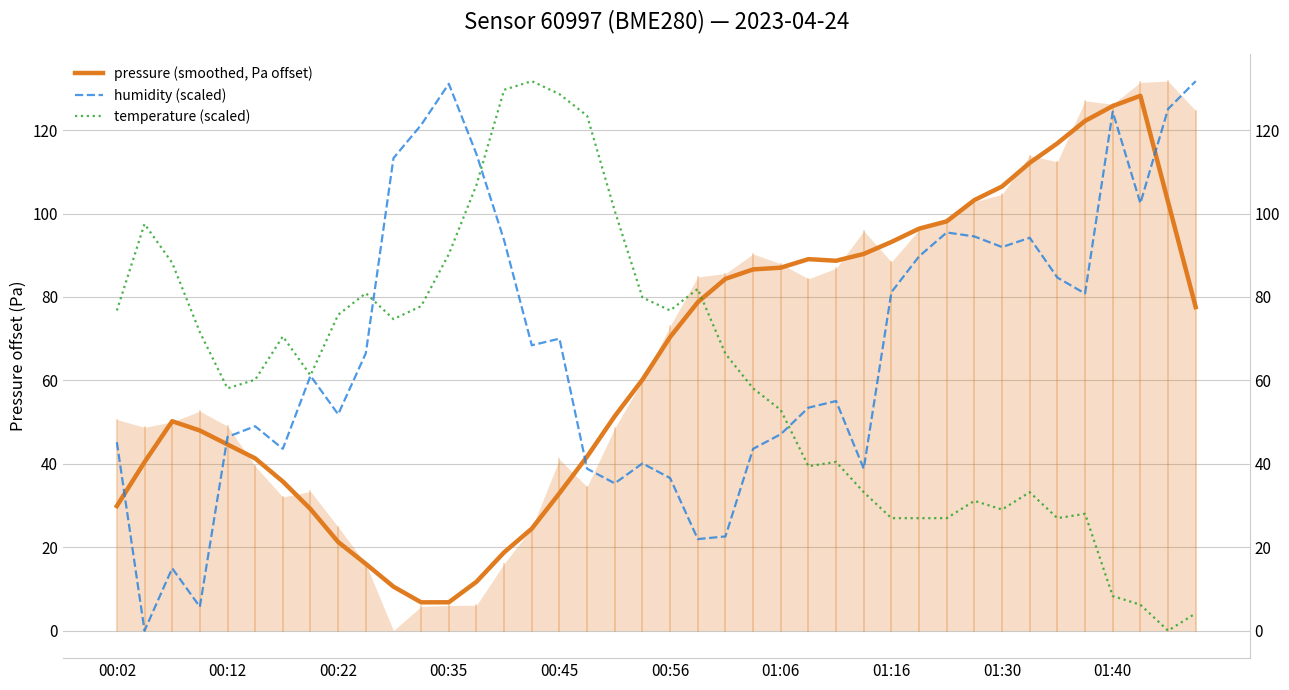

How many times do humidity (scaled) and temperature (scaled) cross each other?

3